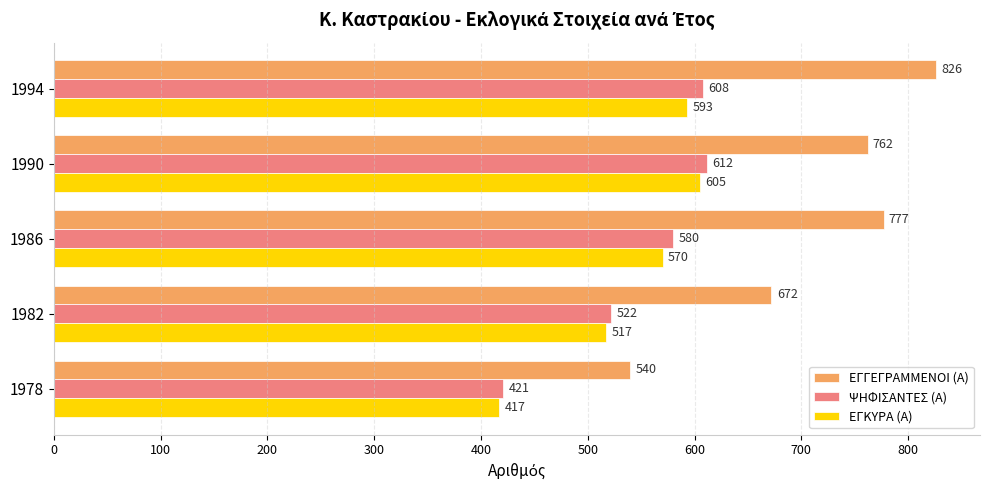

Is it true that ΕΓΚΥΡΑ (Α) equals 140 at 1978?

False